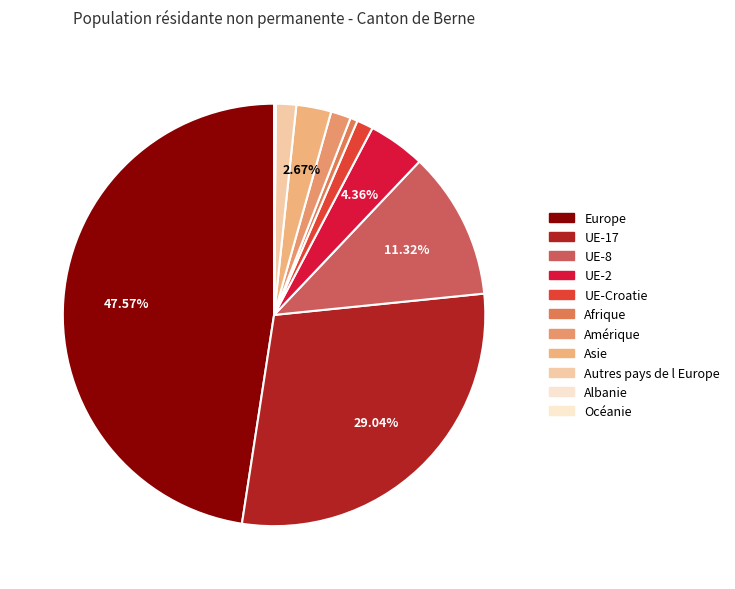

What portion of the pie excludes Autres pays de l Europe?

98.4%